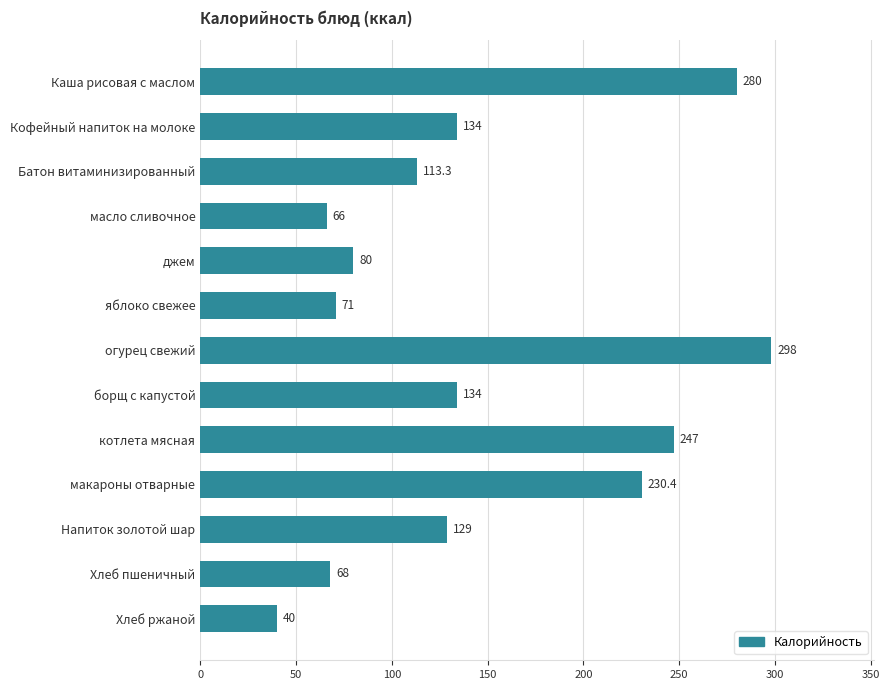

How many bars are there in total?

13